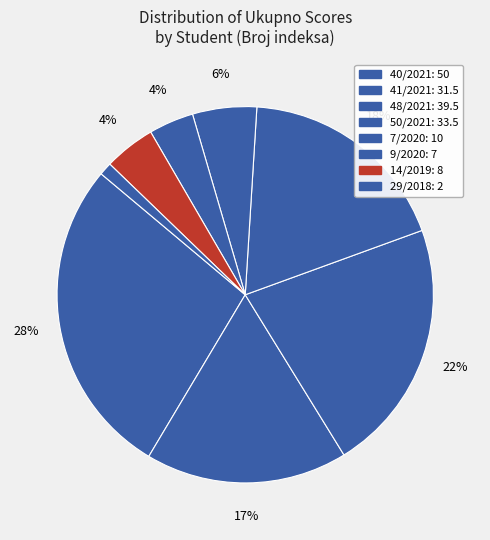

To the nearest percent, what is the difference between the largest and smallest slice percentages?

26%